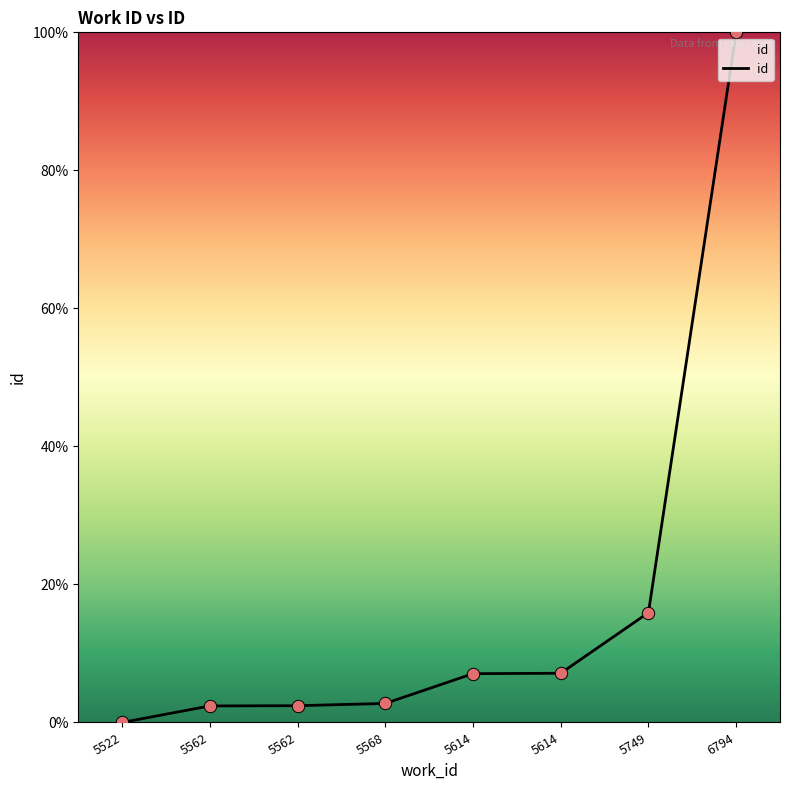

How many distinct data groups are displayed?

1